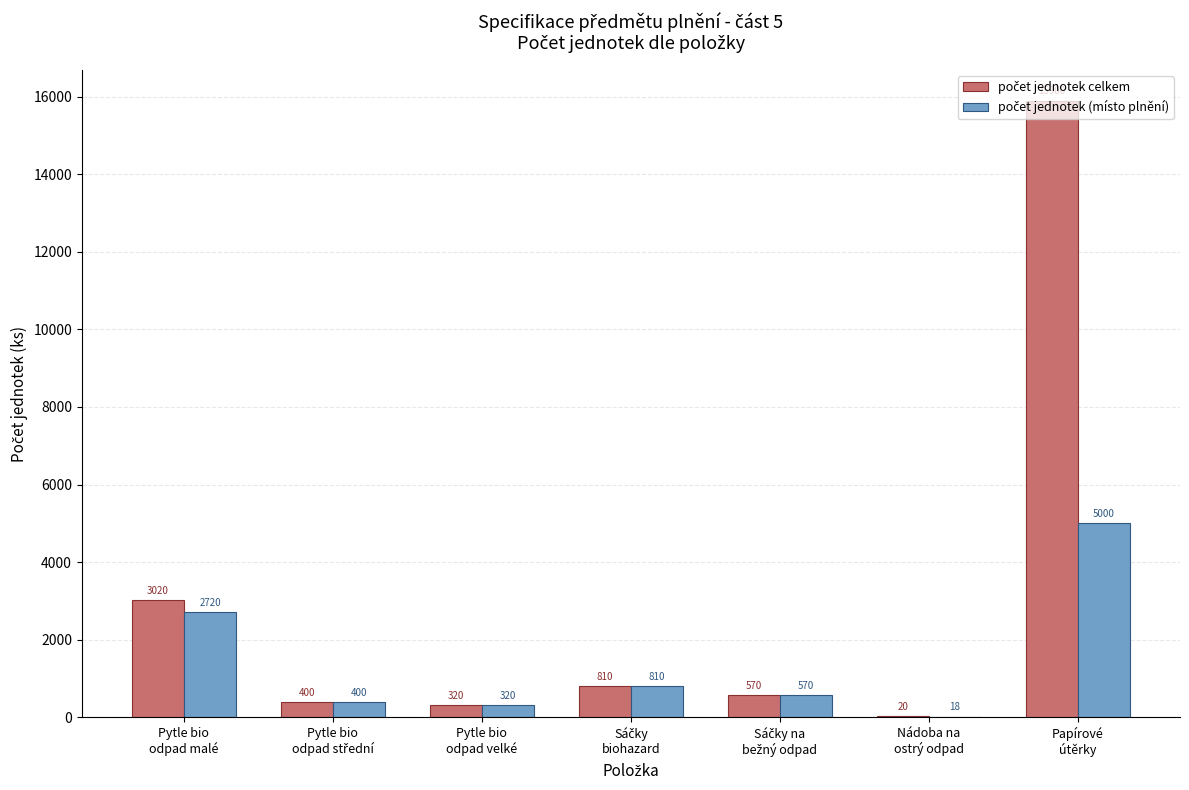

Does the chart contain stacked bars?

No